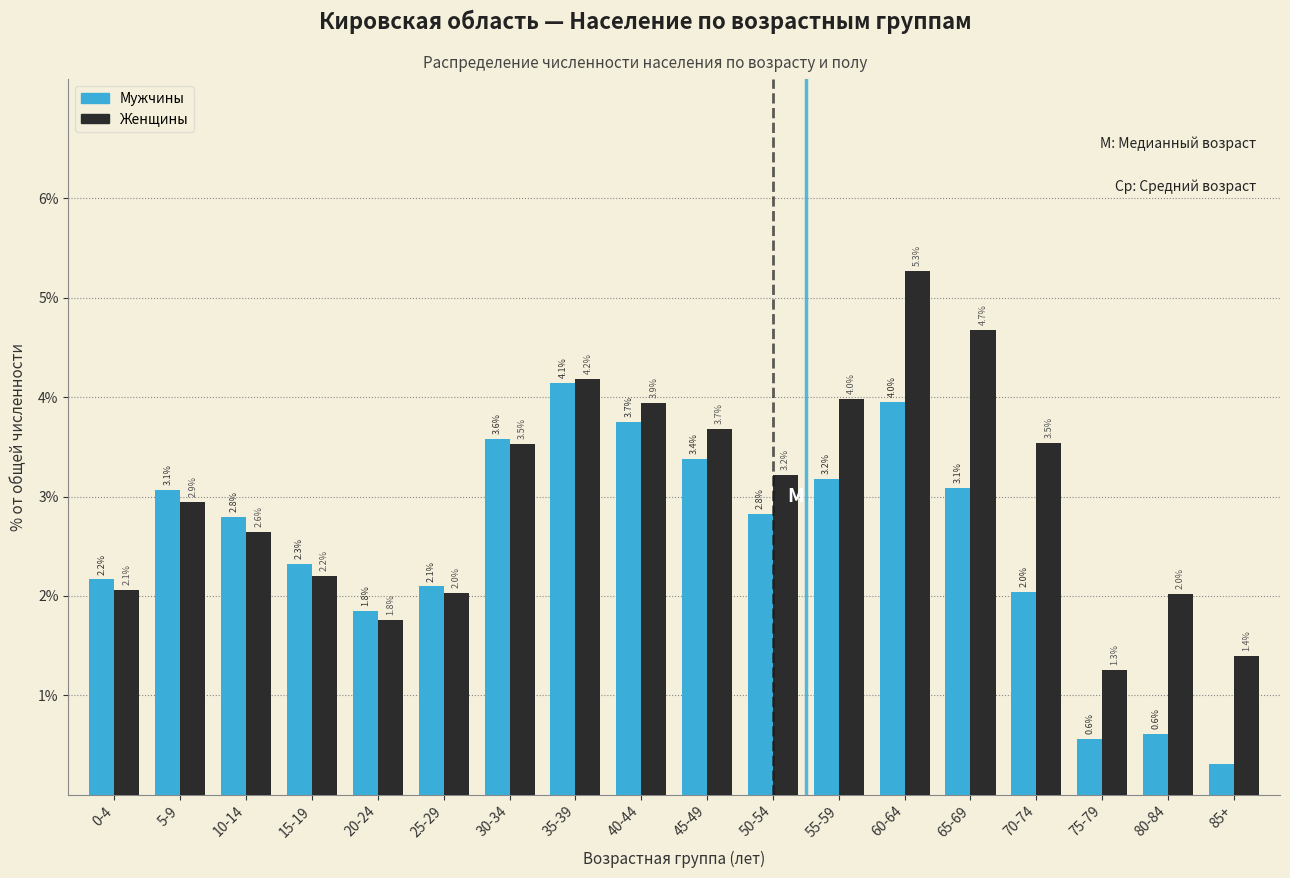

The Женщины series shows 3.5 at 30-34. True or false?

True